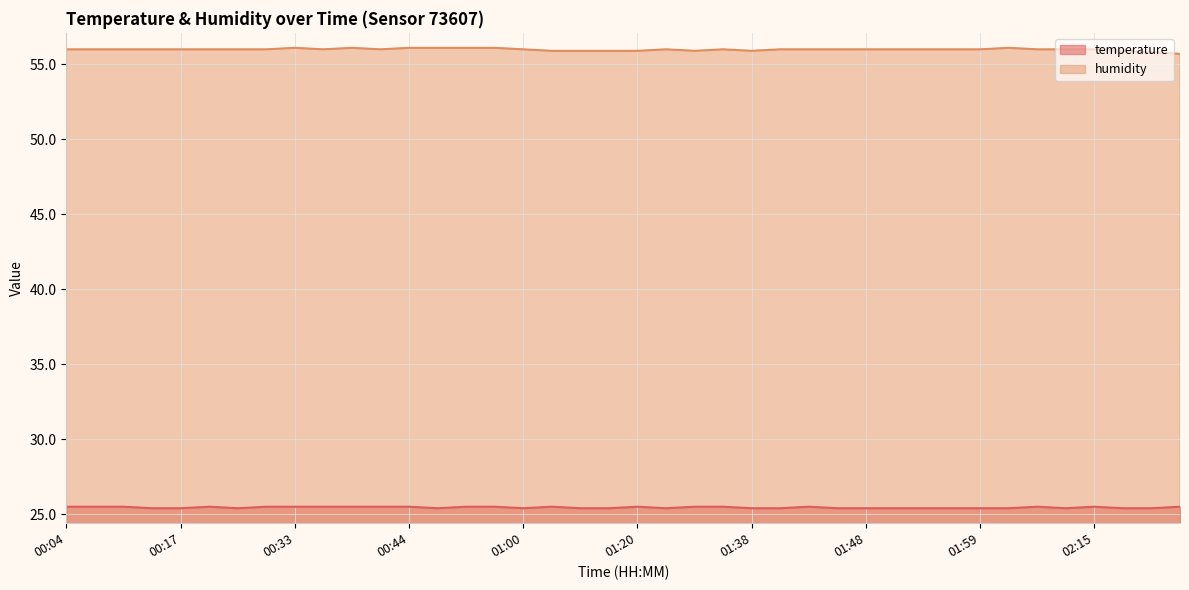

Which series has the largest total across all categories?

humidity